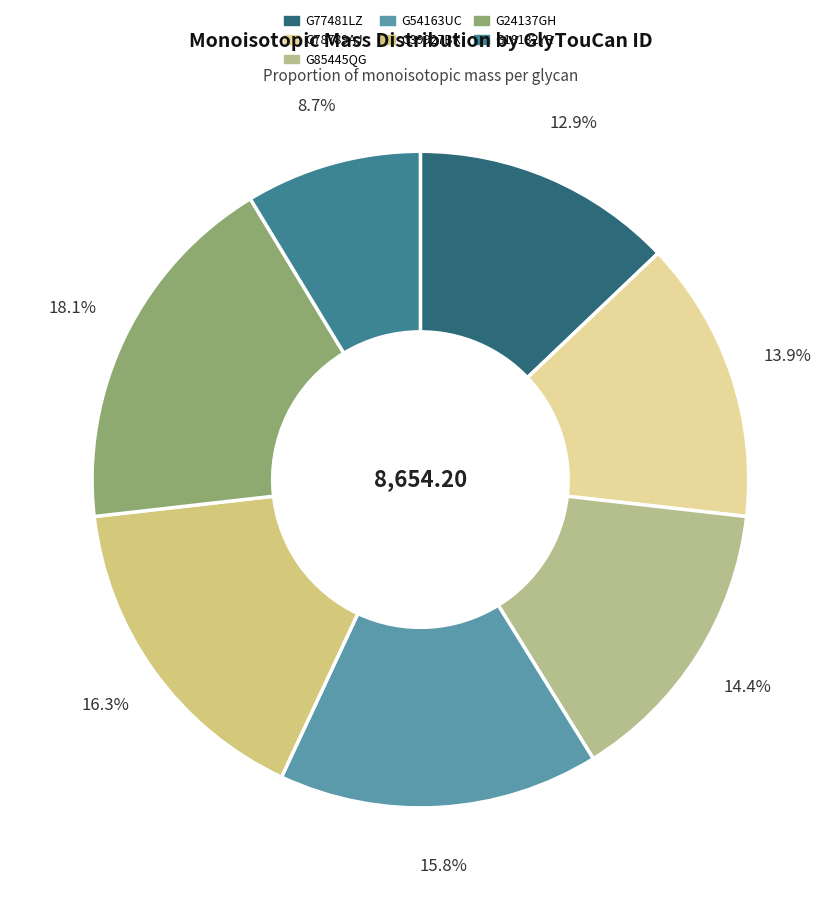

To the nearest percent, what is the combined percentage of G77481LZ and G39927BK?

29%